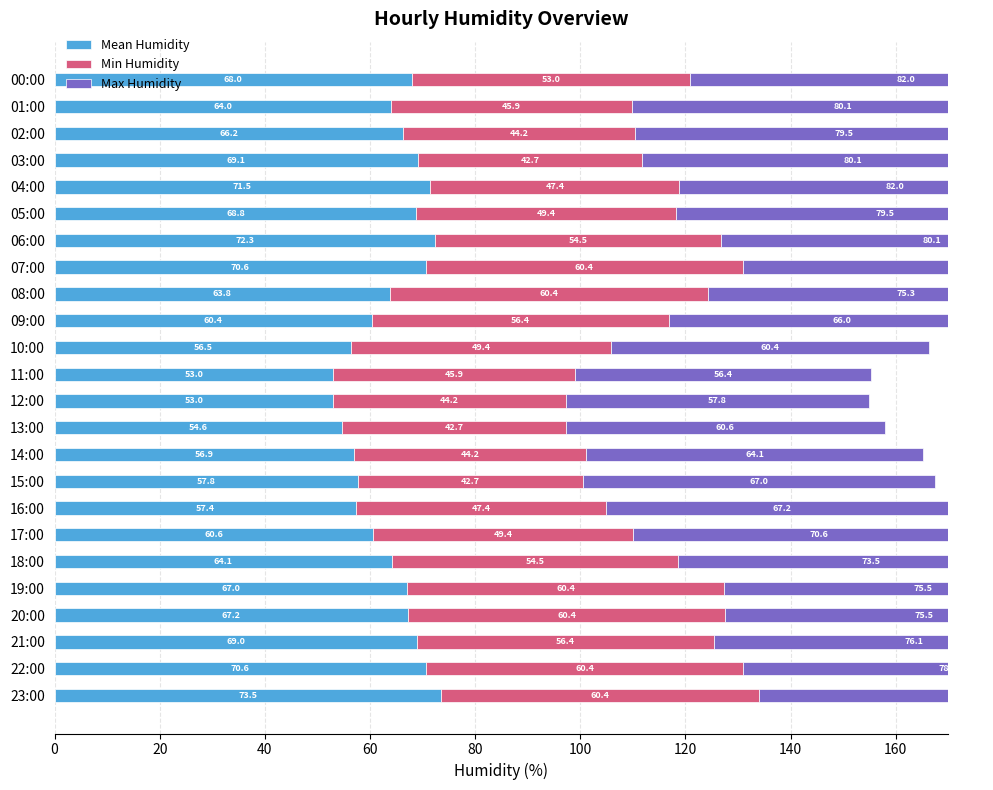

Which series has the widest spread of values?

Max Humidity